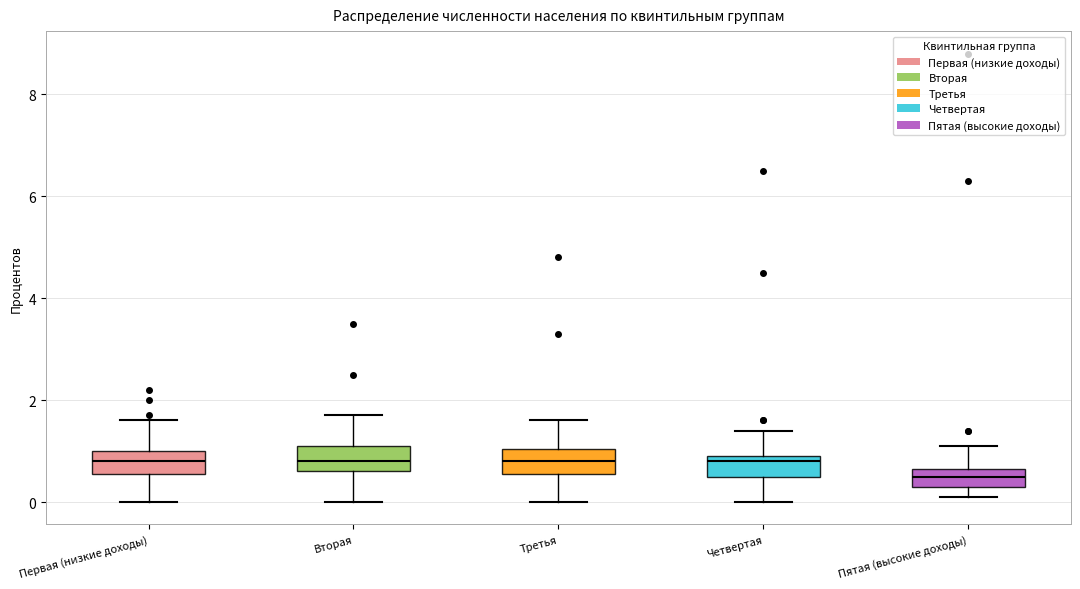

Reading left to right, transcribe this box plot: for each box, give where its median line is, the range the box spans, and where its two whiskers end, as read against the y-axis. The values are not printed on the chart, so give them approximately, as read against the axis.

Первая (низкие доходы): median 0.8, box 0.6 to 1.0, whiskers 0.0 to 1.6
Вторая: median 0.8, box 0.6 to 1.2, whiskers 0.0 to 1.8
Третья: median 0.8, box 0.6 to 1.0, whiskers 0.0 to 1.6
Четвертая: median 0.8, box 0.6 to 1.0, whiskers 0.0 to 1.4
Пятая (высокие доходы): median 0.6 (inside the box), box 0.4 to 0.6, whiskers 0.2 to 1.2